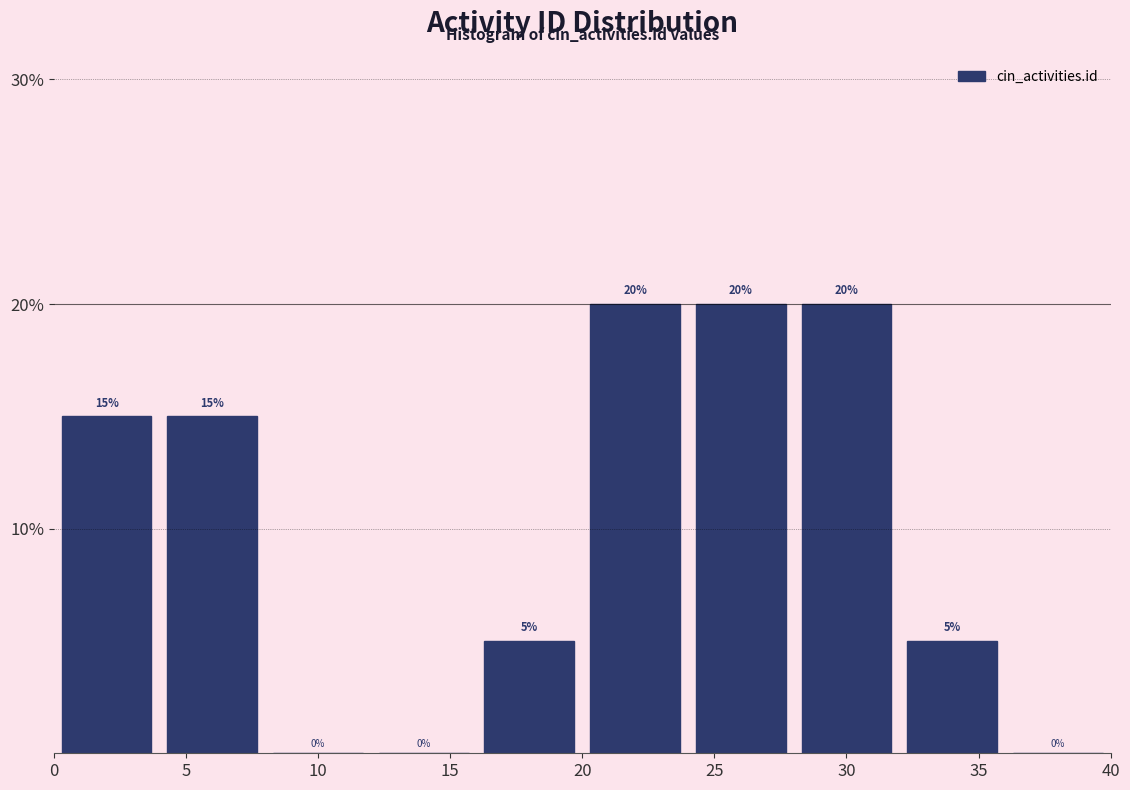

Reading left to right, list every bar in this chart as the range it spans on the x-axis followed by its height.

0 to 4: 15
4 to 8: 15
8 to 12: 0
12 to 16: 0
16 to 20: 5
20 to 24: 20
24 to 28: 20
28 to 32: 20
32 to 36: 5
36 to 40: 0